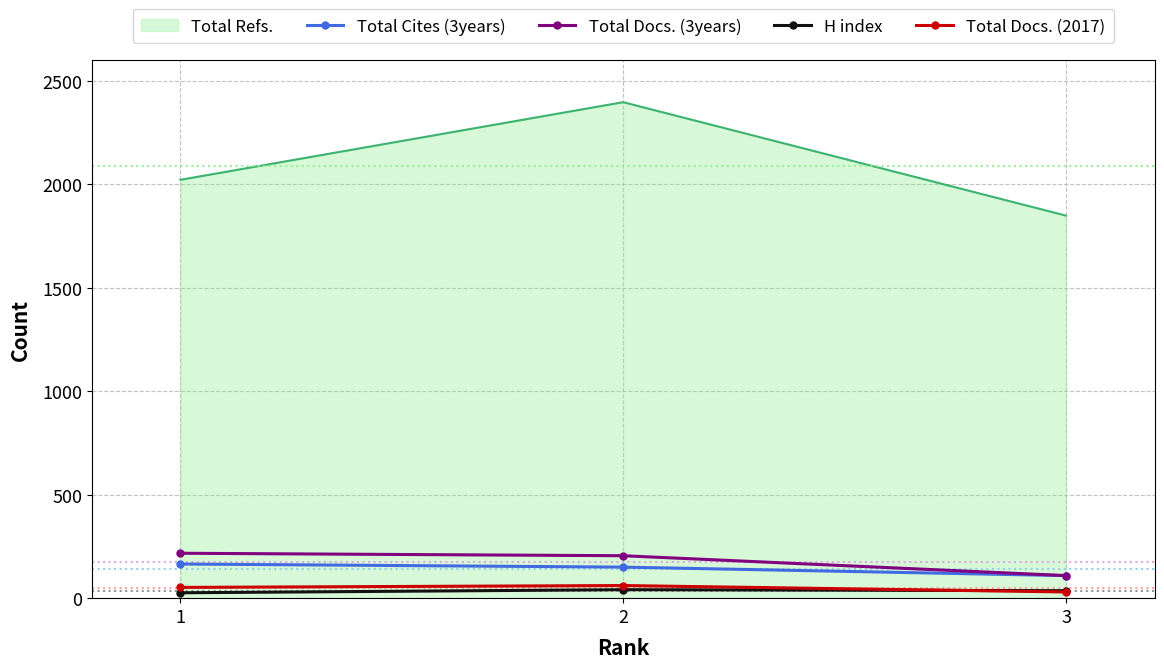

What is the maximum value shown in the chart?

2396